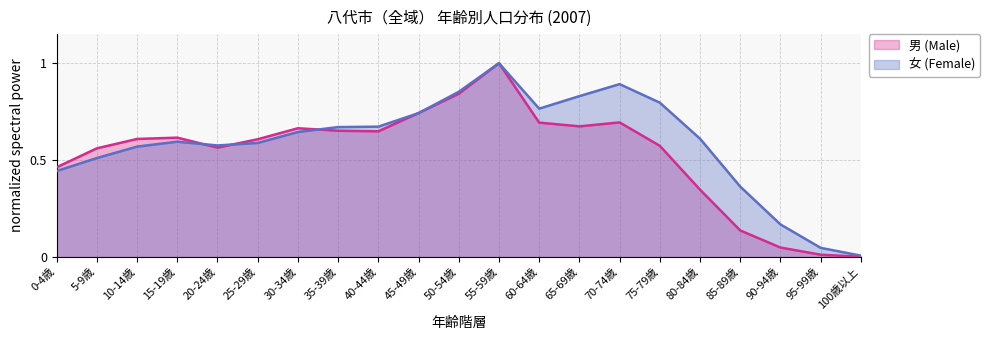

List the series in order of their overall mean, highest first.

女 (Female), 男 (Male)